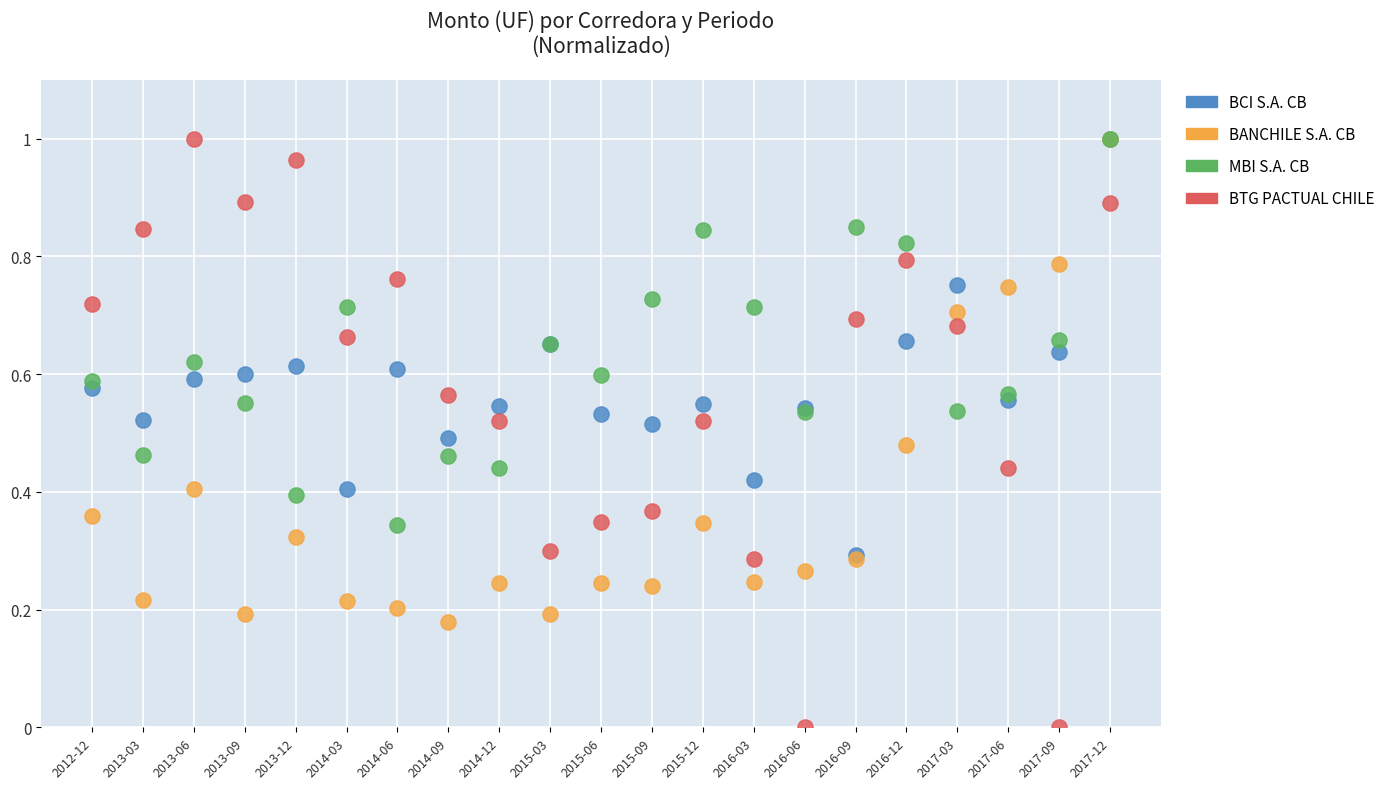

Which series contains the lowest Y value?

BTG PACTUAL CHILE